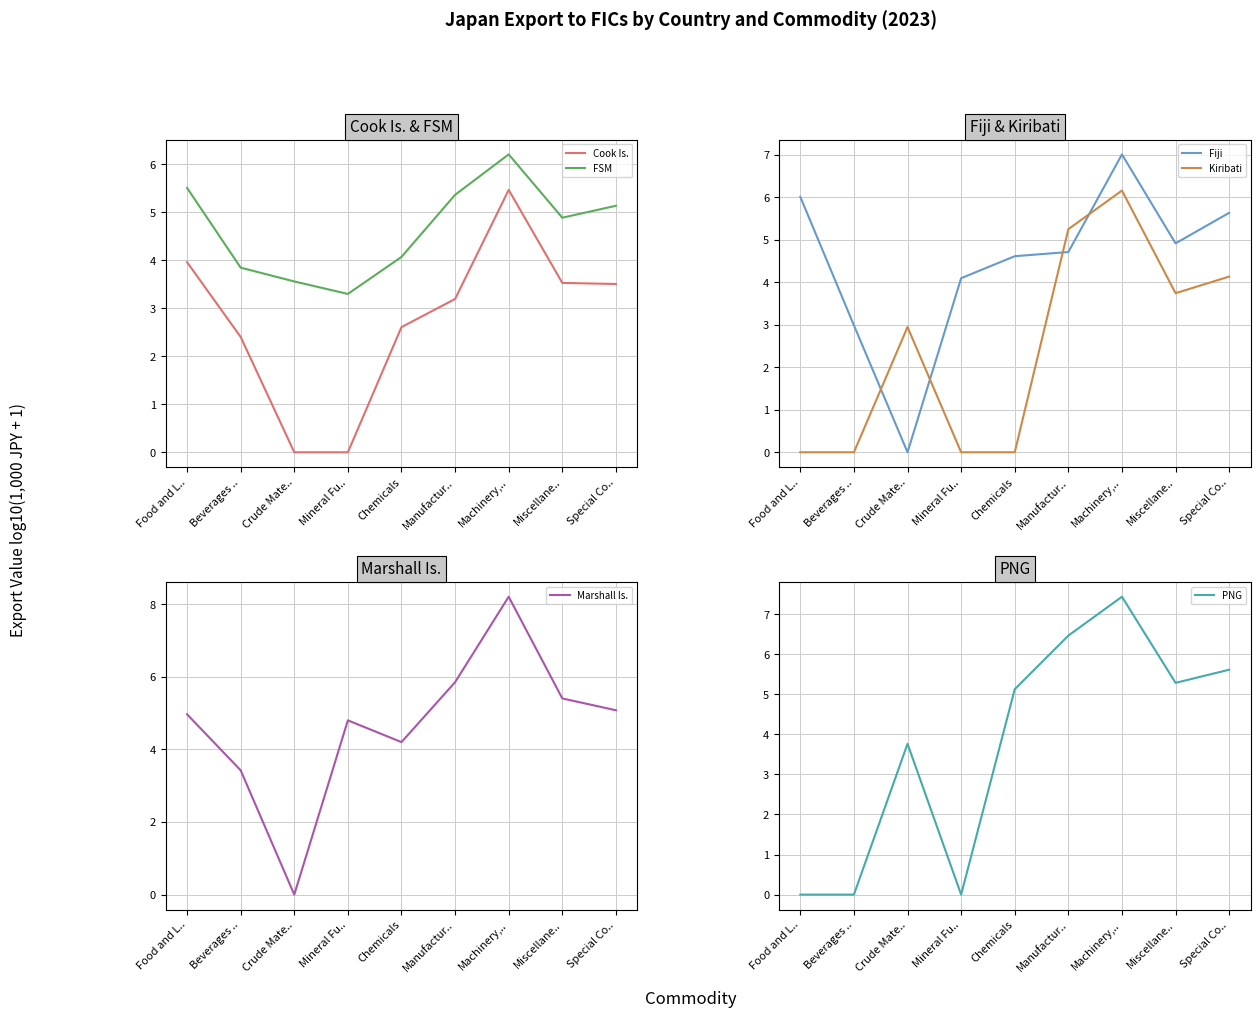

At which label does Cook Is. reach its peak?

Machinery,..